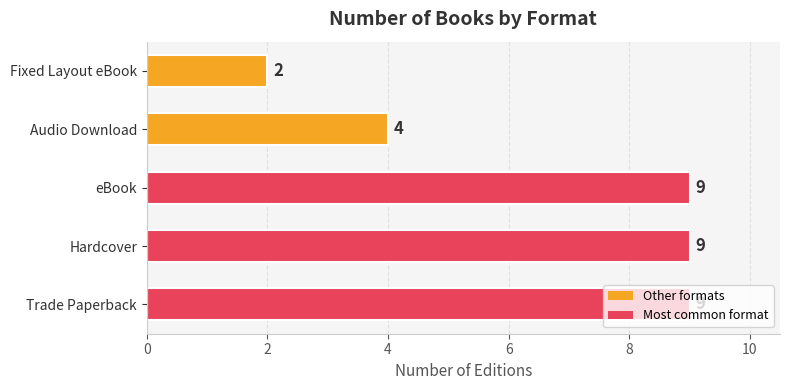

Is it true that the value at Hardcover is 9?

True